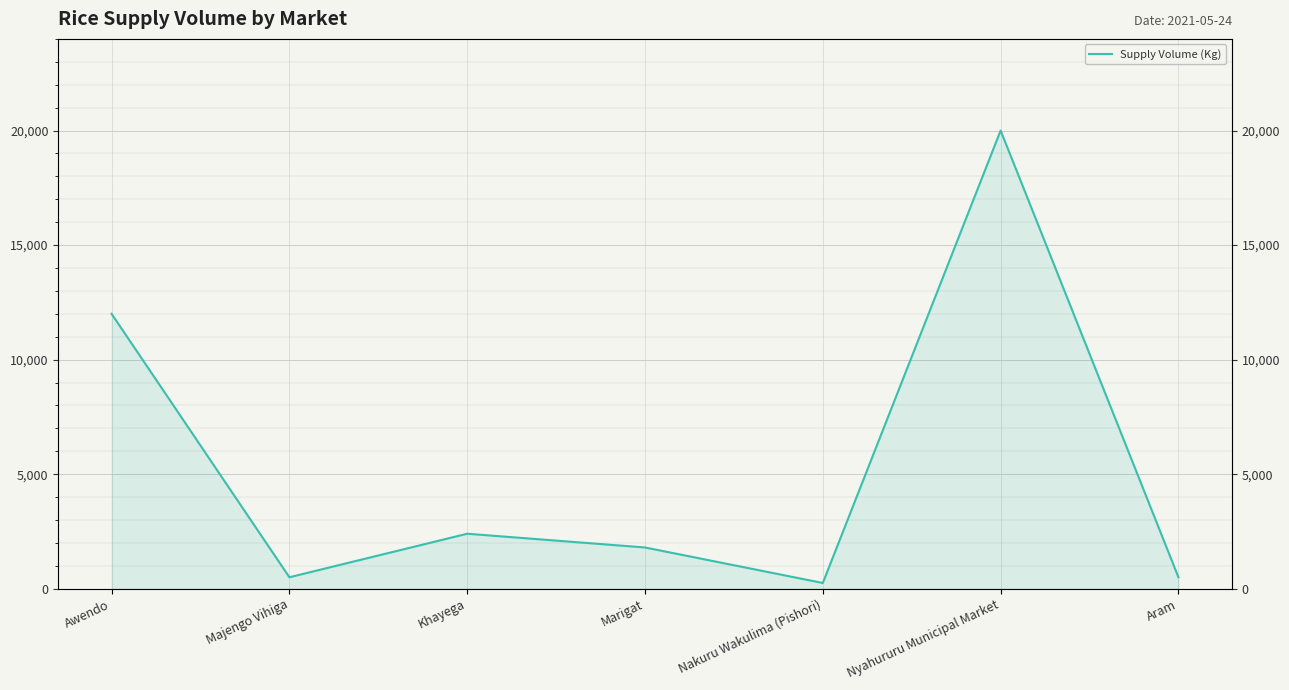

True or false: the data has more than 0 interior local peaks.

True